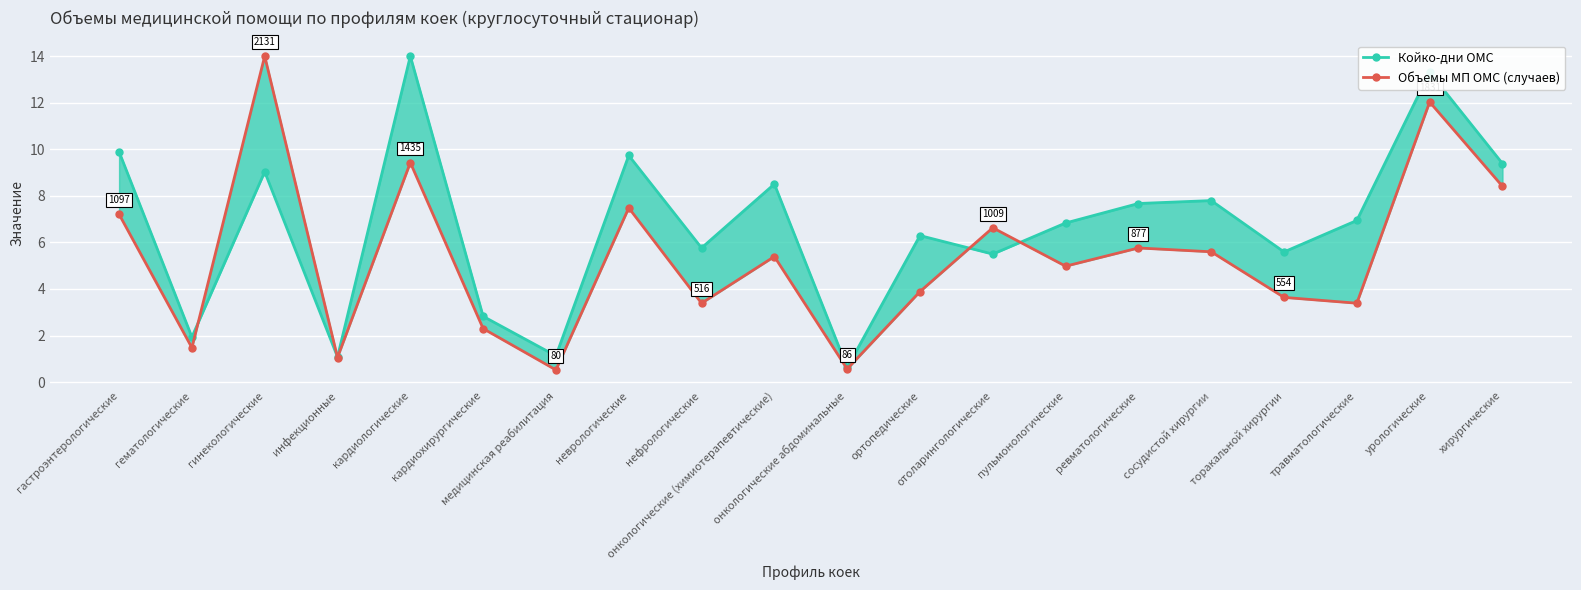

Reading right to left, what are all the values shown in this chart?

Койко-дни ОМС: 9.4	13.3	6.9	5.6	7.8	7.7	6.8	5.5	6.3	0.6	8.5	5.8	9.7	1.1	2.8	14.0	1.1	9.0	1.9	9.9
Объемы МП ОМС (случаев): 8.4	12.0	3.4	3.6	5.6	5.8	5.0	6.6	3.9	0.6	5.4	3.4	7.5	0.5	2.3	9.4	1.1	14.0	1.5	7.2